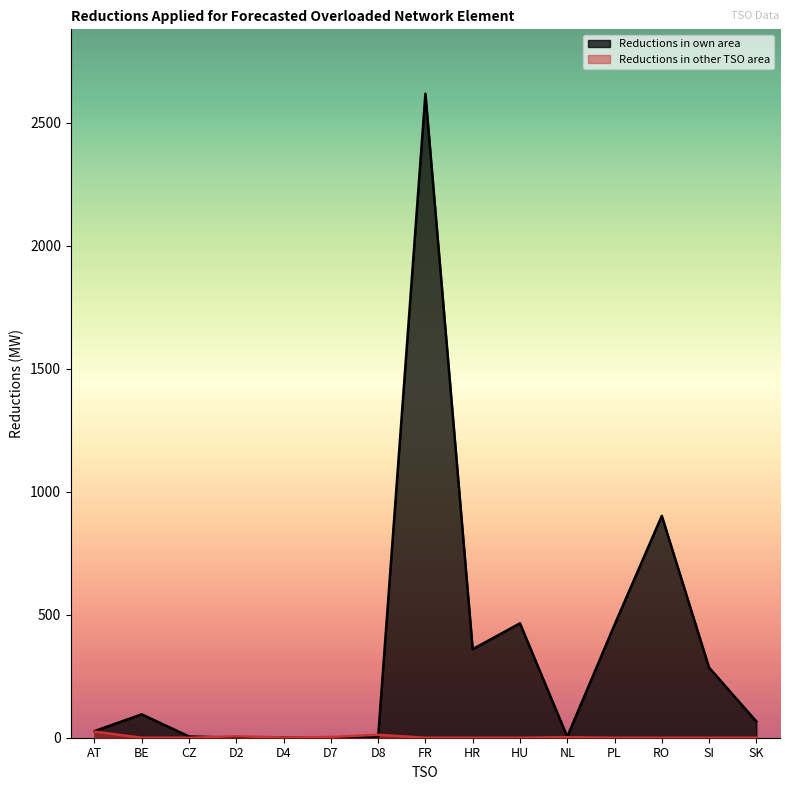

Reading left to right, what are all the values shown in this chart?

Reductions in own area: 27	95	5	0	1	1	3	2618	360	465	4	459	902	285	66
Reductions in other TSO area: 25	0	0	6	1	3	12	0	0	0	2	0	0	0	0